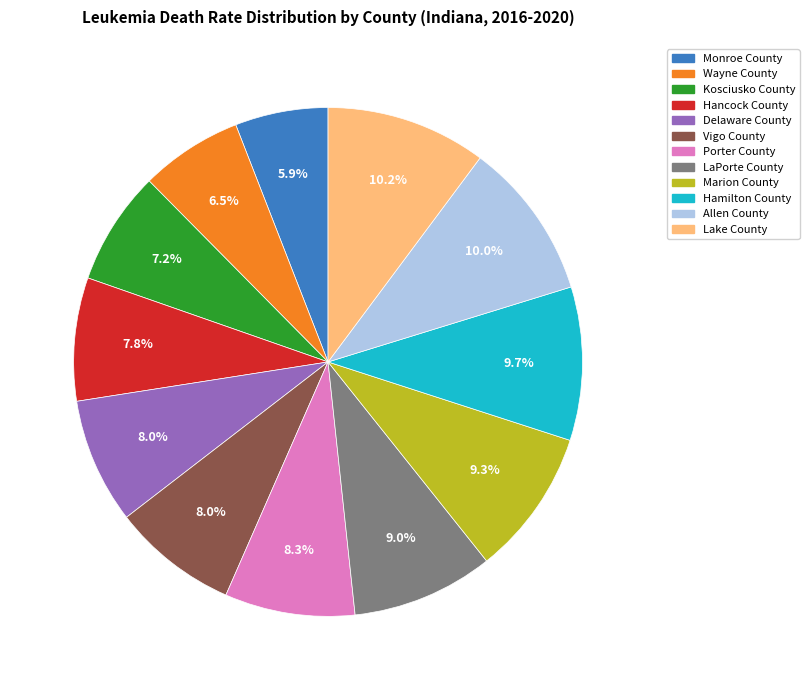

Is it true that Vigo County is 1% of the pie?

False